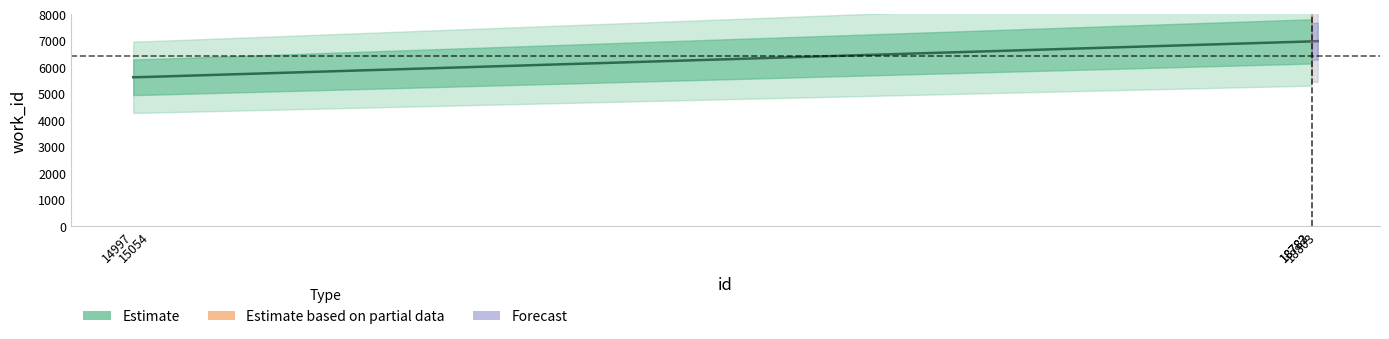

What is the value of the work_id point at the 2nd from the left?

5628